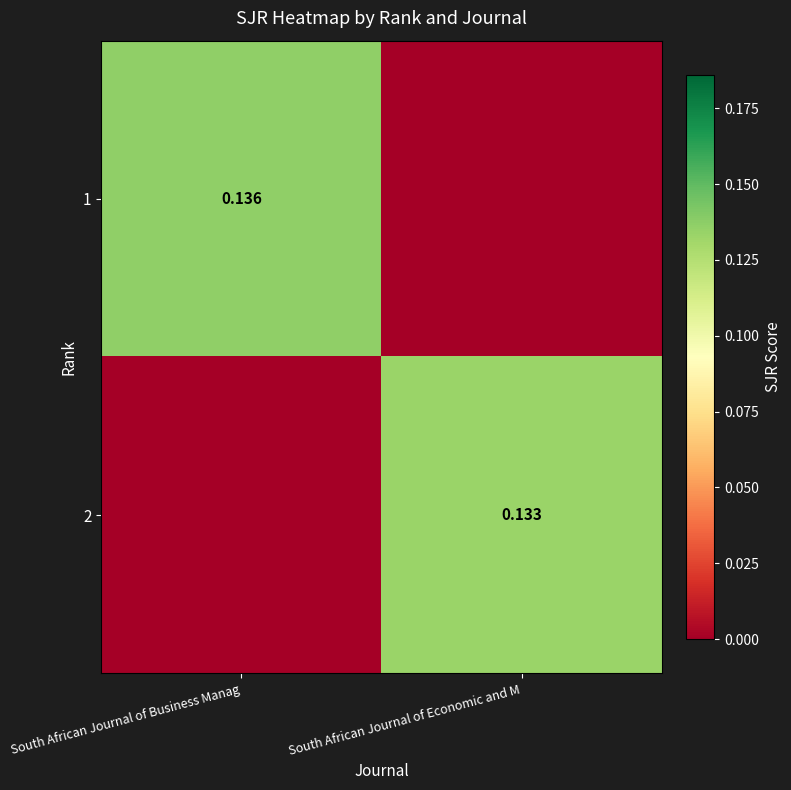

The value of 2 at South African Journal of Business Manag is 0.0. True or false?

True